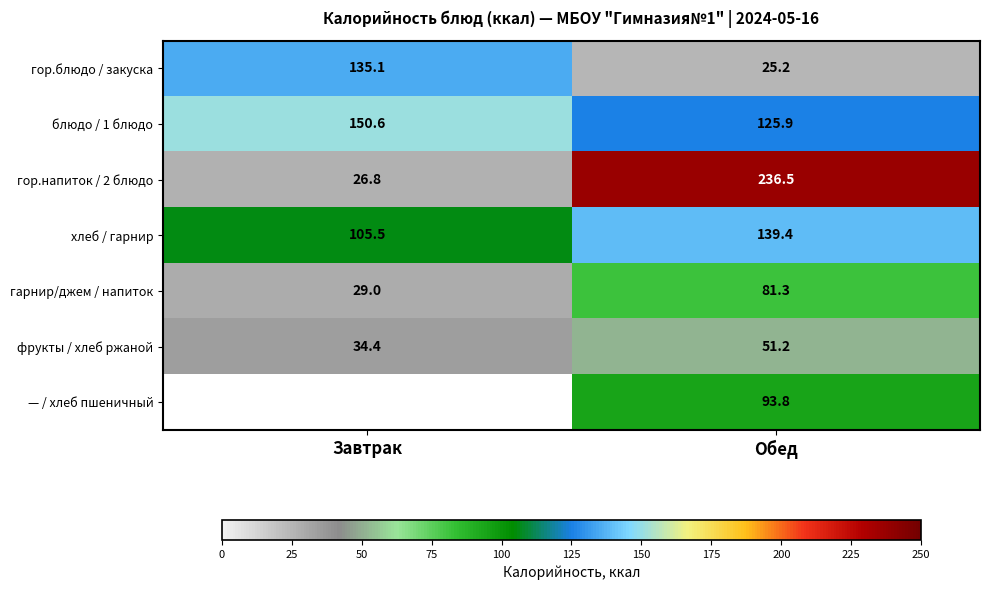

True or false: гор.напиток / 2 блюдо has a value of 17.1 at Завтрак.

False